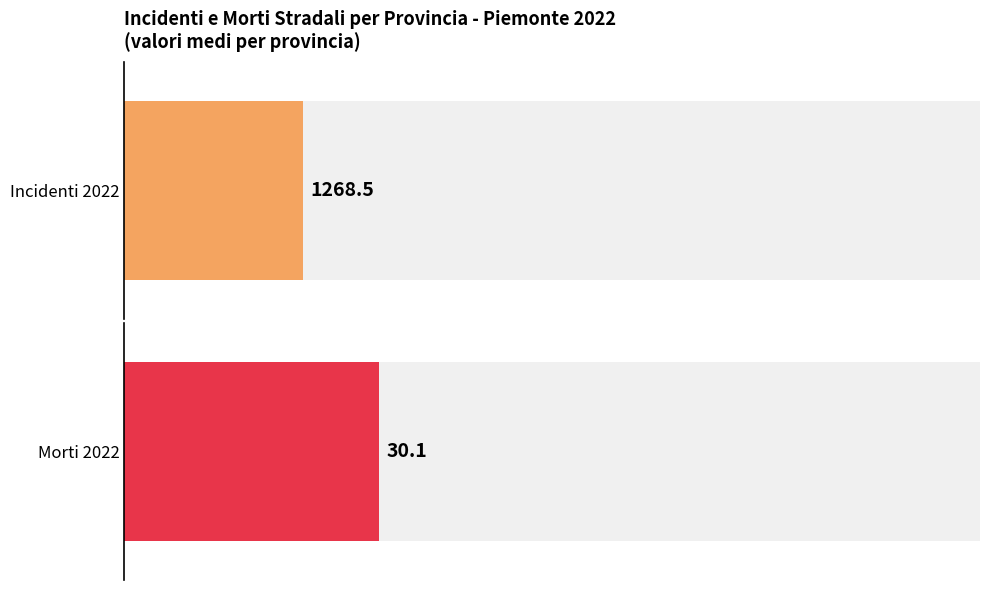

True or false: Incidenti 2022 has a value of 2004 at Cuneo.

False